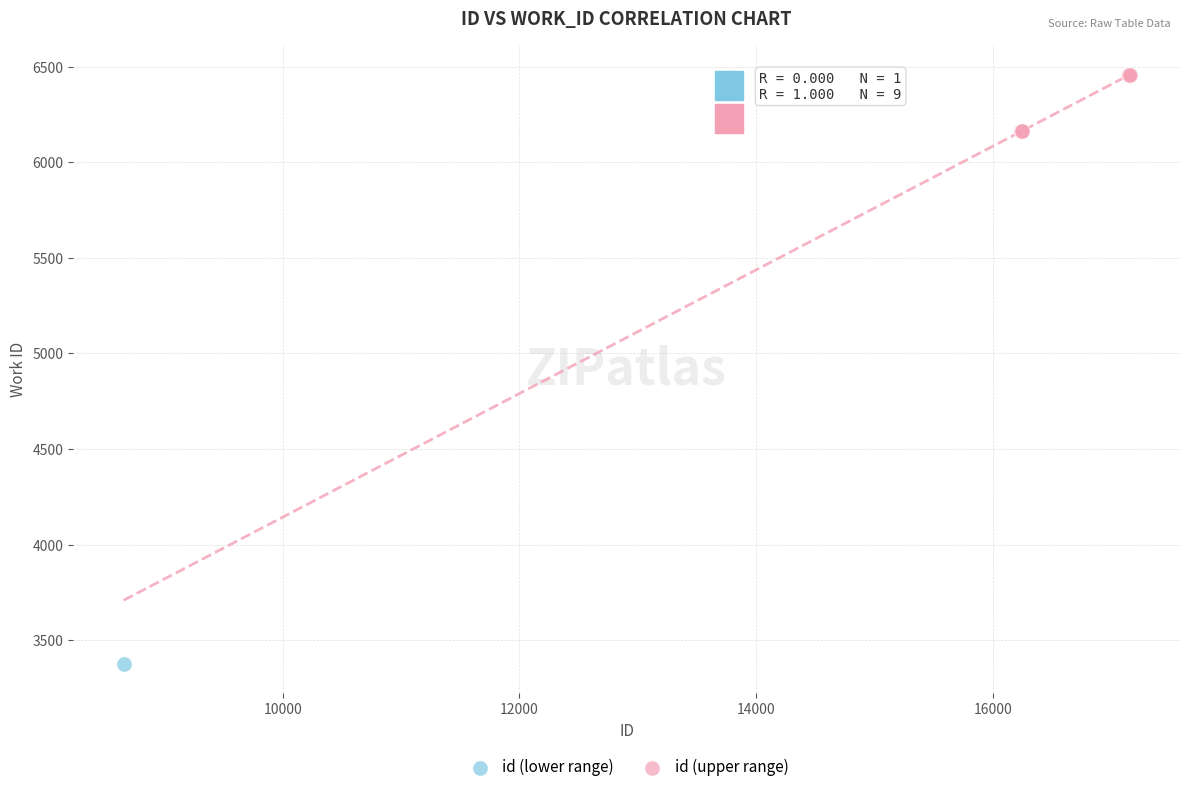

What are all the series names shown in the legend?

id (lower range), id (upper range)